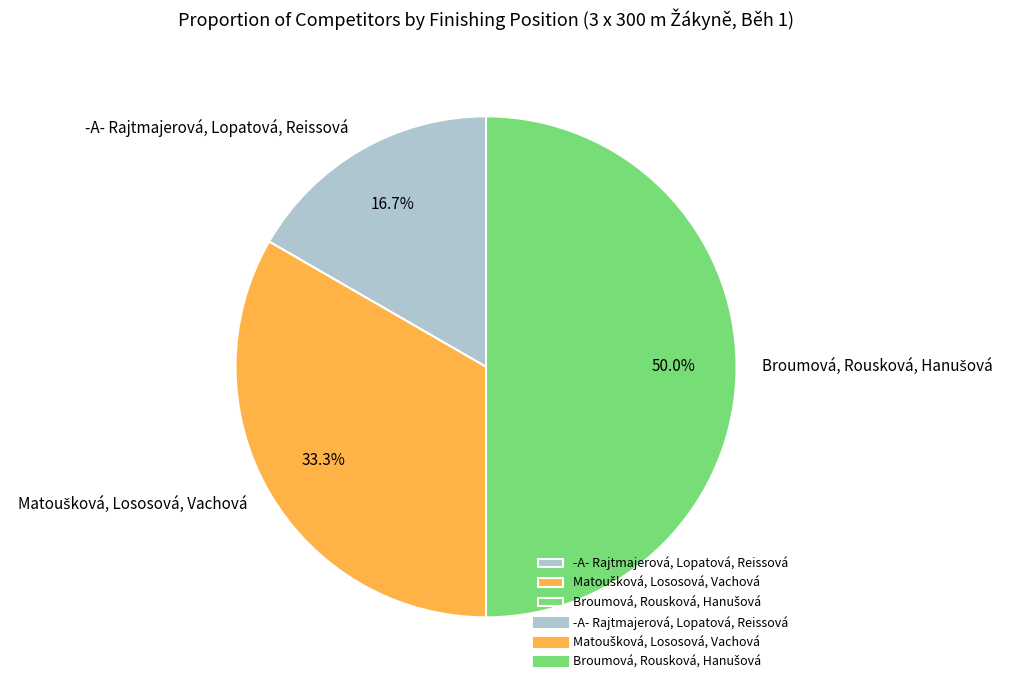

Count the number of slices in the pie.

3